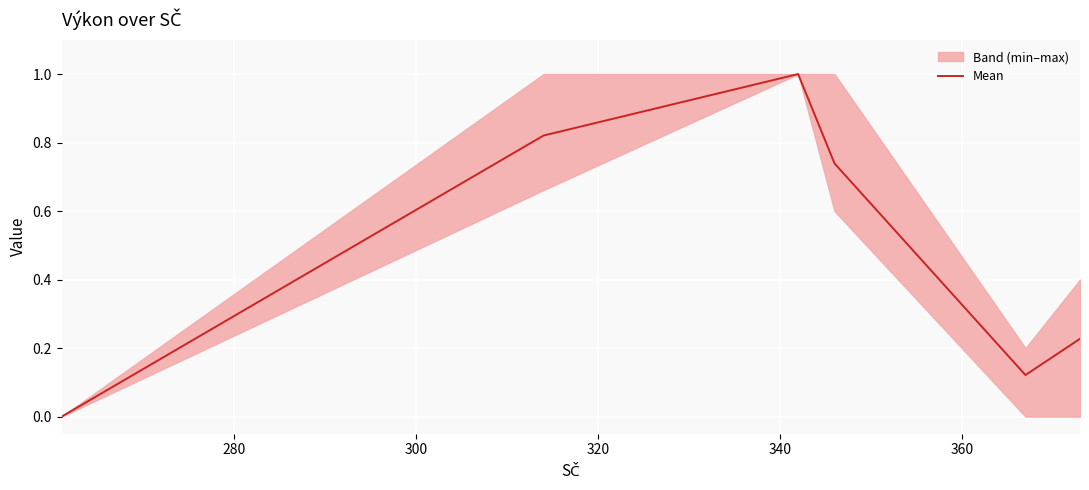

What is the value of the 4th point from the left?

0.7